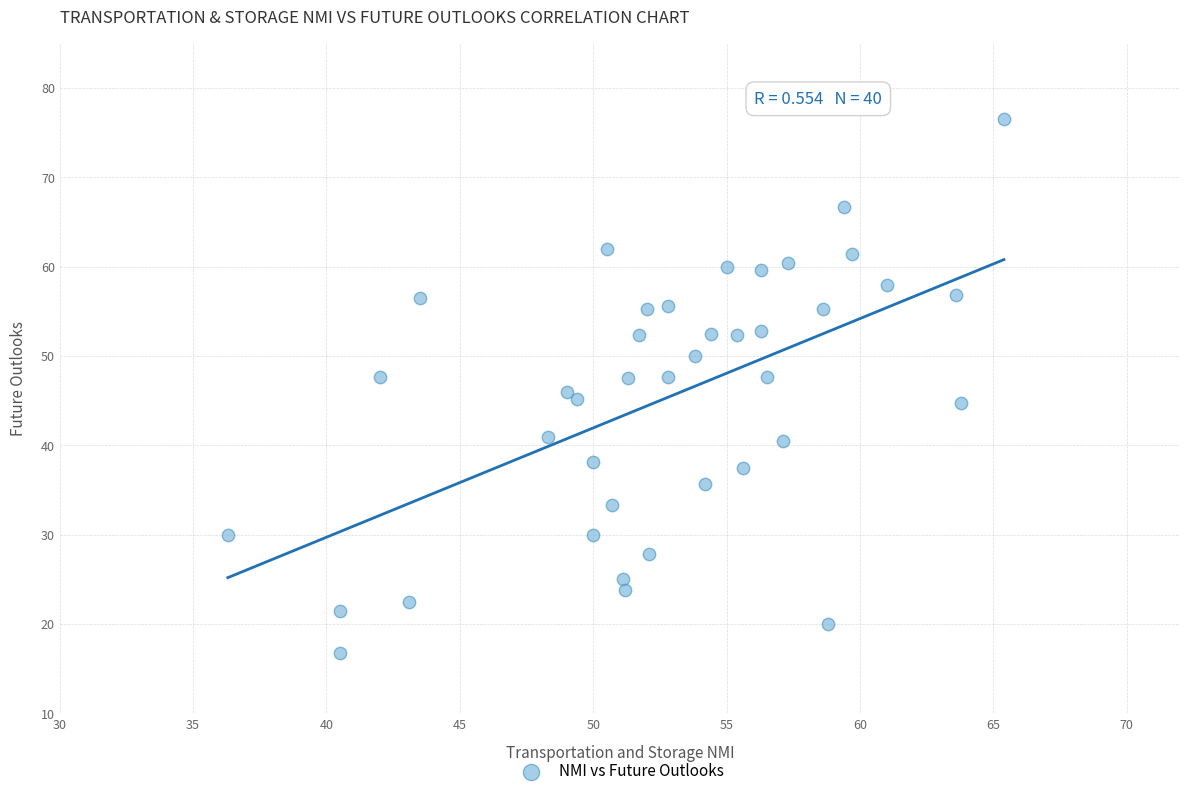

What is the range of Y values (max minus min)?

59.8